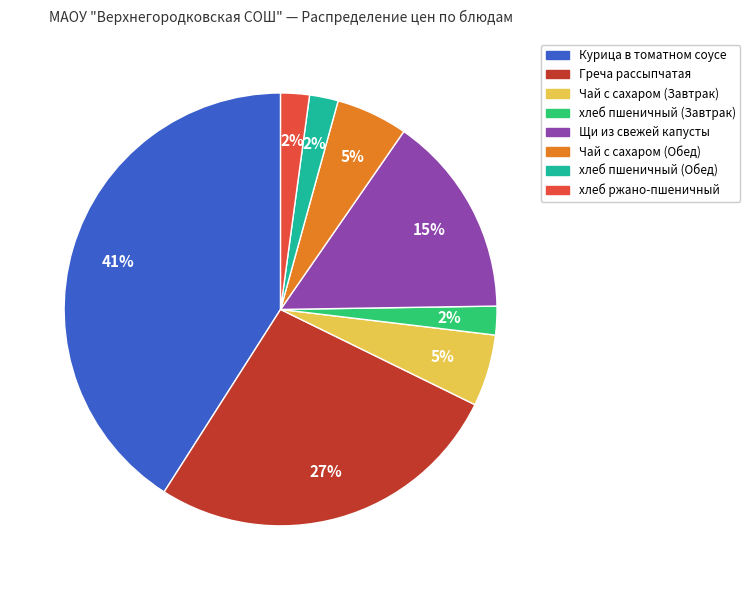

Which slice is the largest?

Курица в томатном соусе